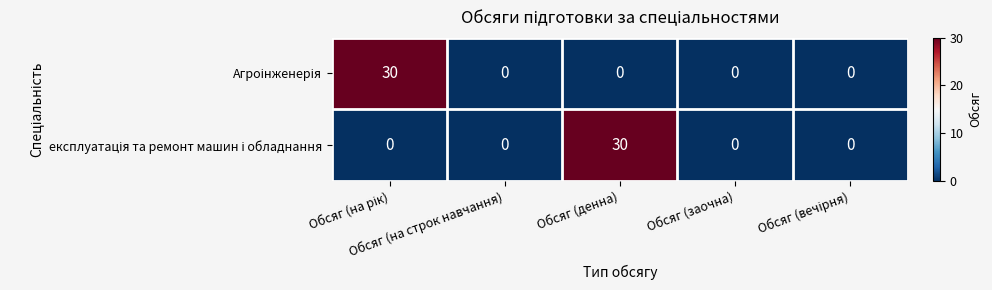

What is the maximum value shown in the chart?

30